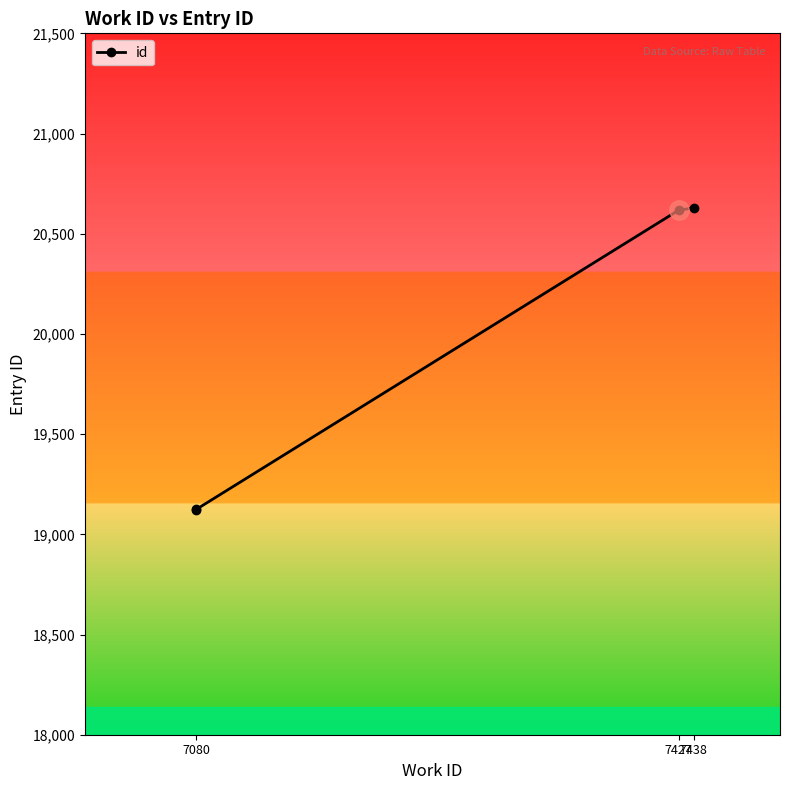

The value at 7427 is 20617. True or false?

True